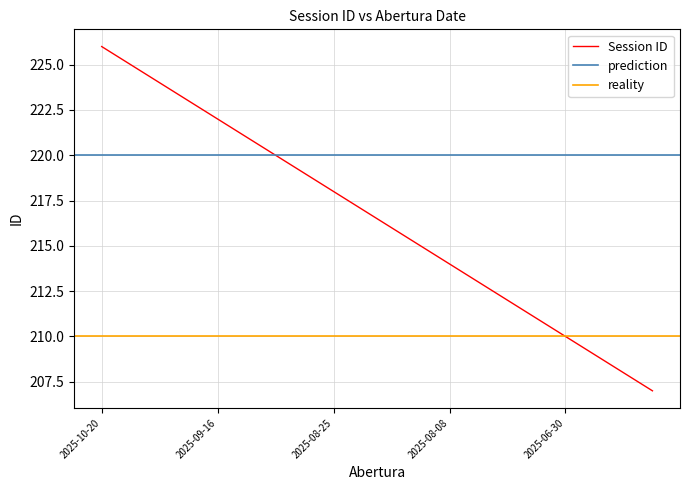

What is the change in value from 2025-09-15 to 2025-08-07?

-8